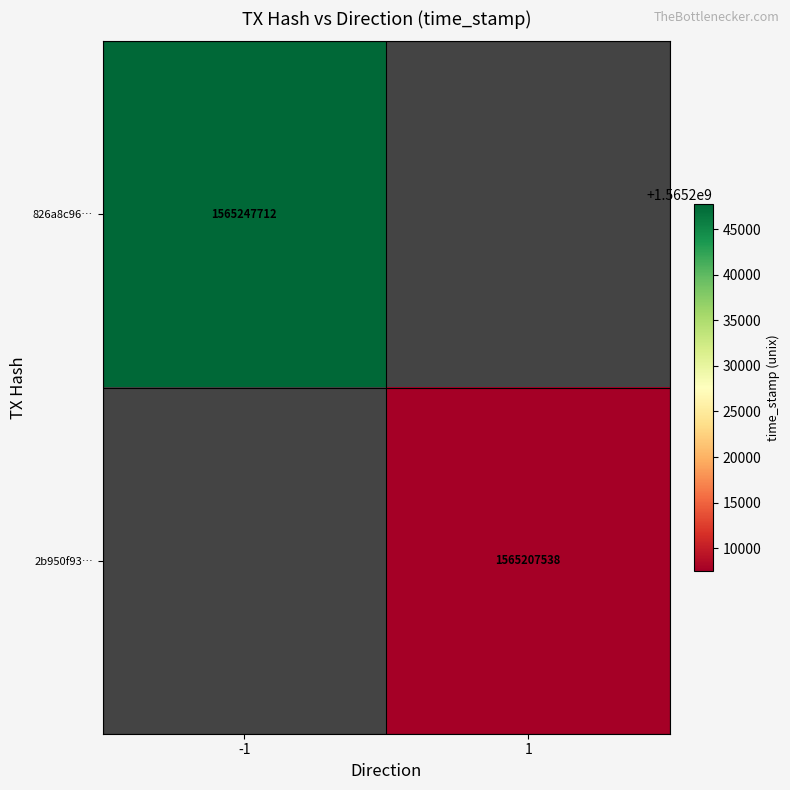

Is the value of 2b950f93… at 1 greater than the value of 826a8c96… at -1?

No